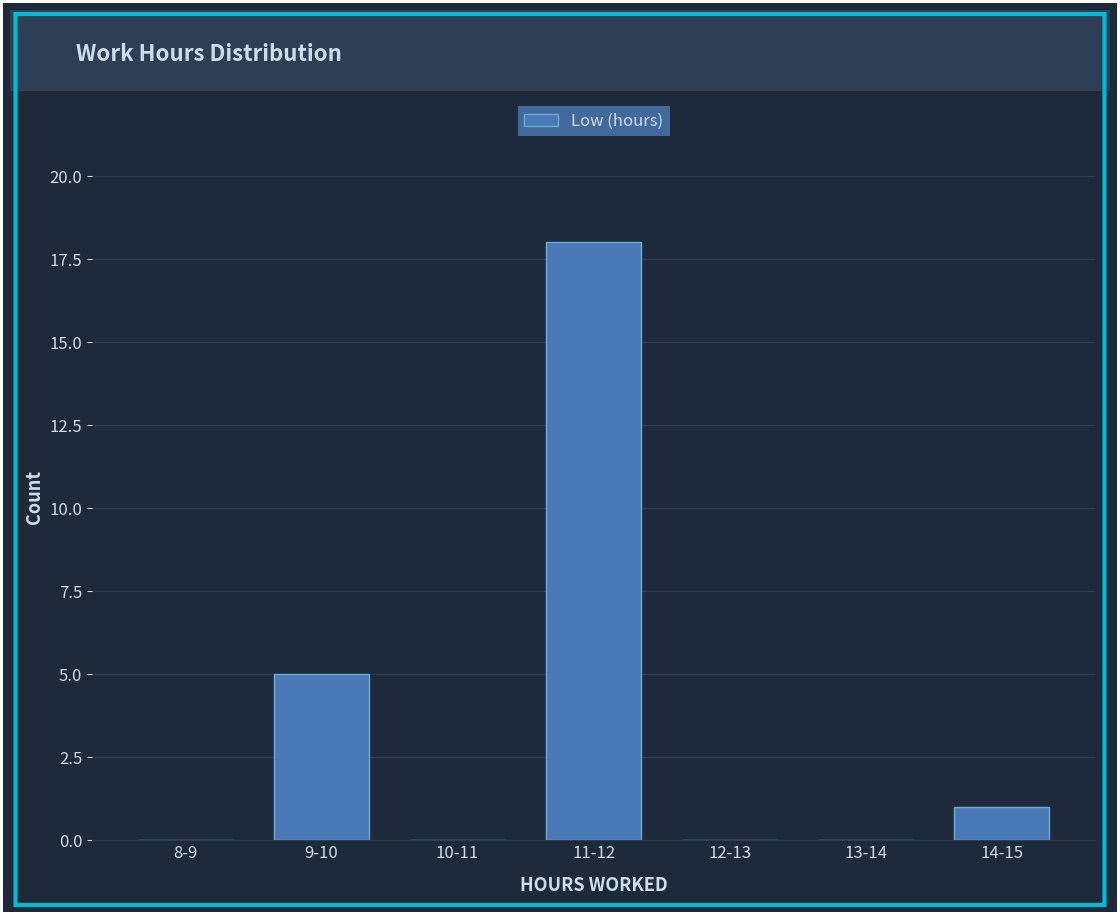

Reading left to right, transcribe all the data shown in this chart.

8-9=0	9-10=5	10-11=0	11-12=18	12-13=0	13-14=0	14-15=1